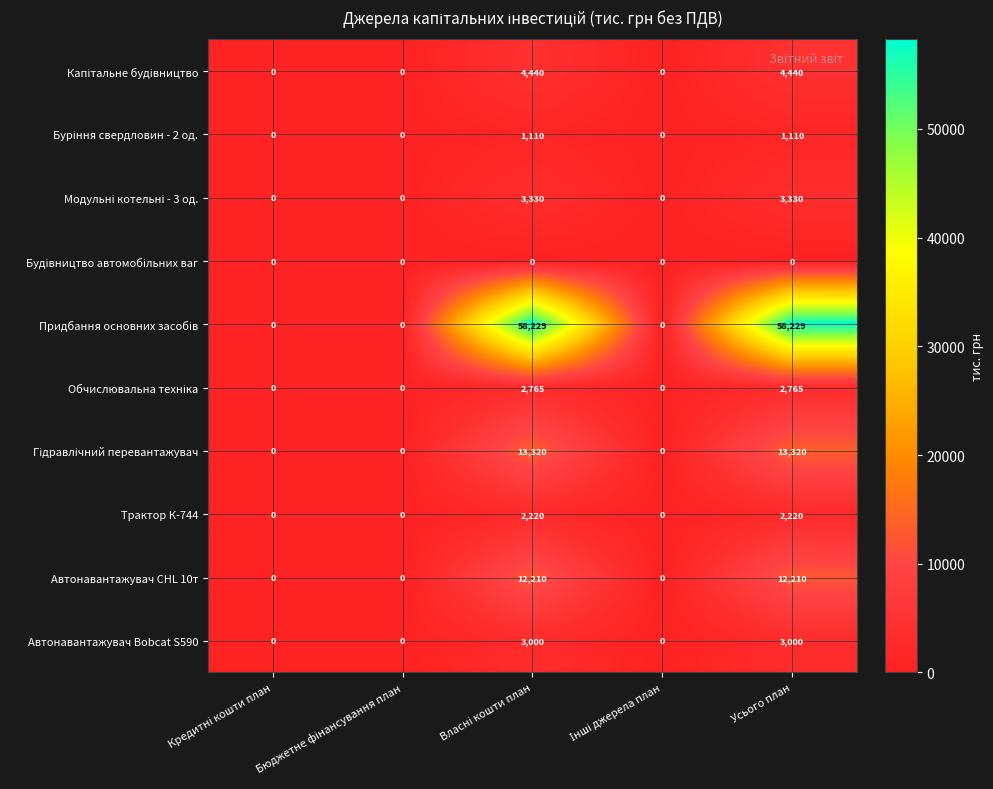

Count the Трактор К-744 values in the range 0 to 2220.

5